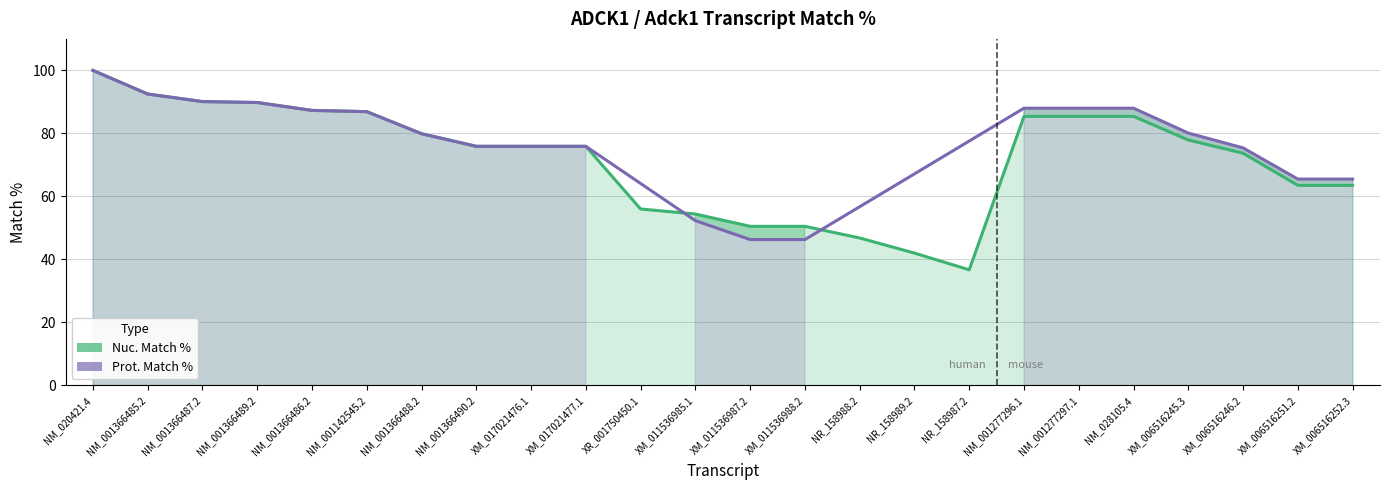

True or false: the data shows 85.4 at NM_001277296.1.

True